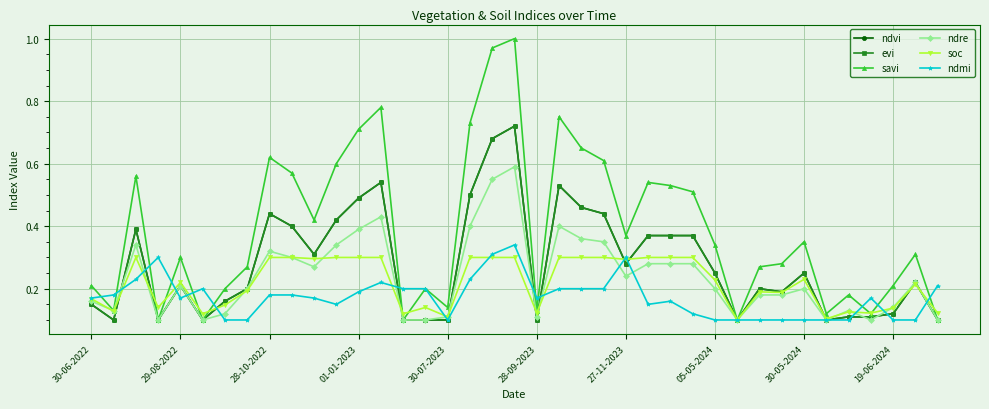

Reading left to right, extract all data points from this chart.

ndvi: 0.1	0.1	0.4	0.1	0.2	0.1	0.2	0.2	0.4	0.4	0.3	0.4	0.5	0.5	0.1	0.1	0.1	0.5	0.7	0.7	0.1	0.5	0.5	0.4	0.3	0.4	0.4	0.4	0.2	0.1	0.2	0.2	0.2	0.1	0.1	0.1	0.1	0.2	0.1
evi: 0.1	0.1	0.4	0.1	0.2	0.1	0.2	0.2	0.4	0.4	0.3	0.4	0.5	0.5	0.1	0.1	0.1	0.5	0.7	0.7	0.1	0.5	0.5	0.4	0.3	0.4	0.4	0.4	0.2	0.1	0.2	0.2	0.2	0.1	0.1	0.1	0.1	0.2	0.1
savi: 0.2	0.1	0.6	0.1	0.3	0.1	0.2	0.3	0.6	0.6	0.4	0.6	0.7	0.8	0.1	0.2	0.1	0.7	1.0	1.0	0.1	0.8	0.7	0.6	0.4	0.5	0.5	0.5	0.3	0.1	0.3	0.3	0.3	0.1	0.2	0.1	0.2	0.3	0.1
ndre: 0.2	0.1	0.3	0.1	0.2	0.1	0.1	0.2	0.3	0.3	0.3	0.3	0.4	0.4	0.1	0.1	0.1	0.4	0.6	0.6	0.1	0.4	0.4	0.3	0.2	0.3	0.3	0.3	0.2	0.1	0.2	0.2	0.2	0.1	0.1	0.1	0.1	0.2	0.1
soc: 0.2	0.1	0.3	0.1	0.2	0.1	0.1	0.2	0.3	0.3	0.3	0.3	0.3	0.3	0.1	0.1	0.1	0.3	0.3	0.3	0.1	0.3	0.3	0.3	0.3	0.3	0.3	0.3	0.2	0.1	0.2	0.2	0.2	0.1	0.1	0.1	0.1	0.2	0.1
ndmi: 0.2	0.2	0.2	0.3	0.2	0.2	0.1	0.1	0.2	0.2	0.2	0.1	0.2	0.2	0.2	0.2	0.1	0.2	0.3	0.3	0.2	0.2	0.2	0.2	0.3	0.1	0.2	0.1	0.1	0.1	0.1	0.1	0.1	0.1	0.1	0.2	0.1	0.1	0.2